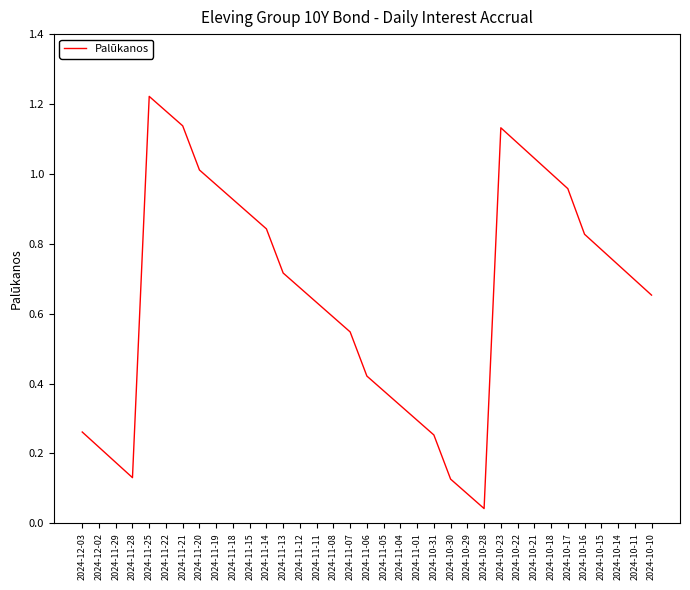

The value at 2024-11-20 is 0.3. True or false?

False